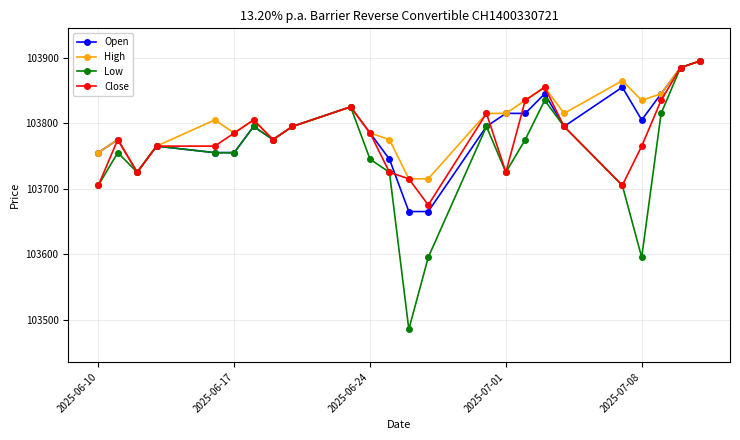

Which series has the largest range (max minus min)?

Low